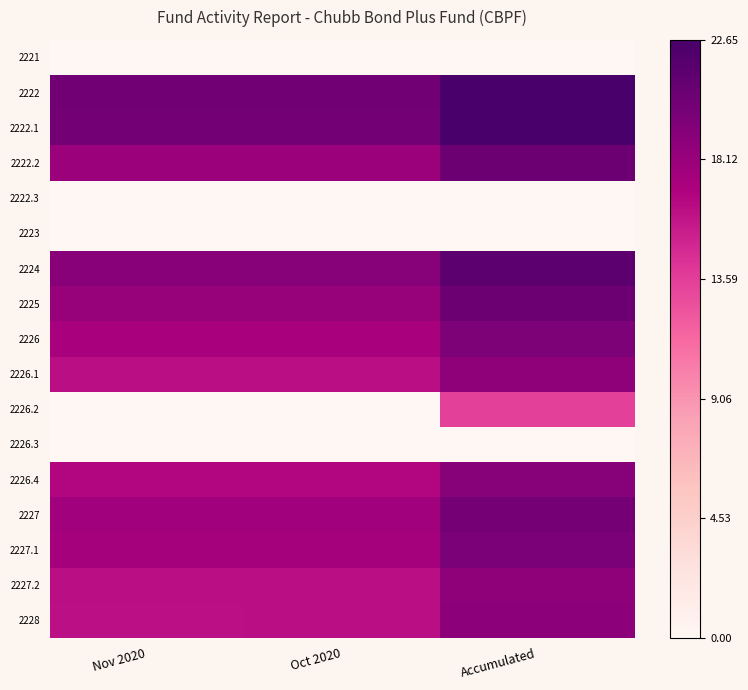

At which category is the sum across all series the highest?

Accumulated